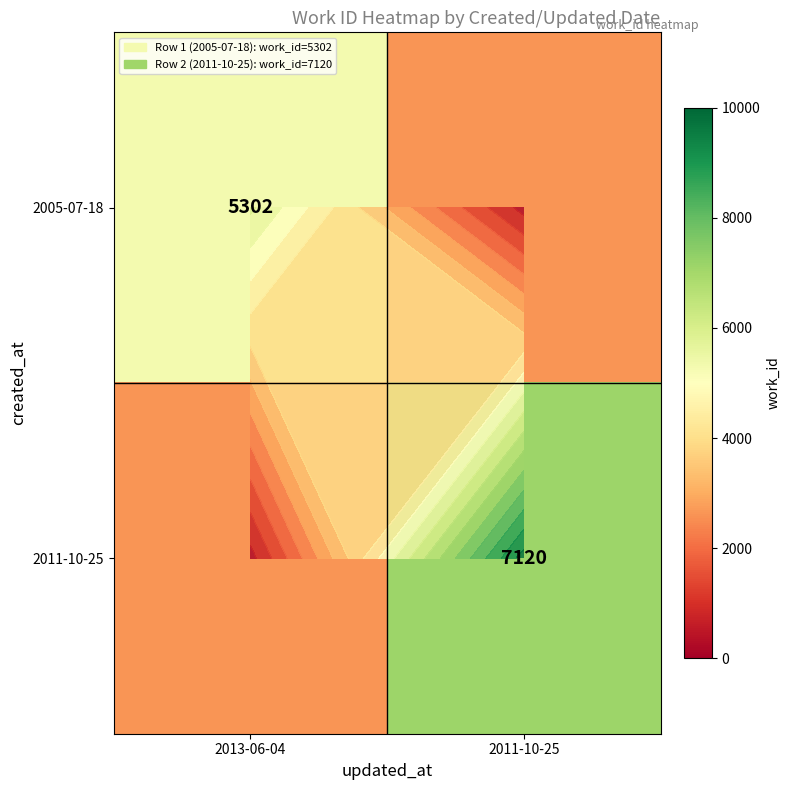

At 2011-10-25, list the series in order from smallest to largest.

2005-07-18, 2011-10-25